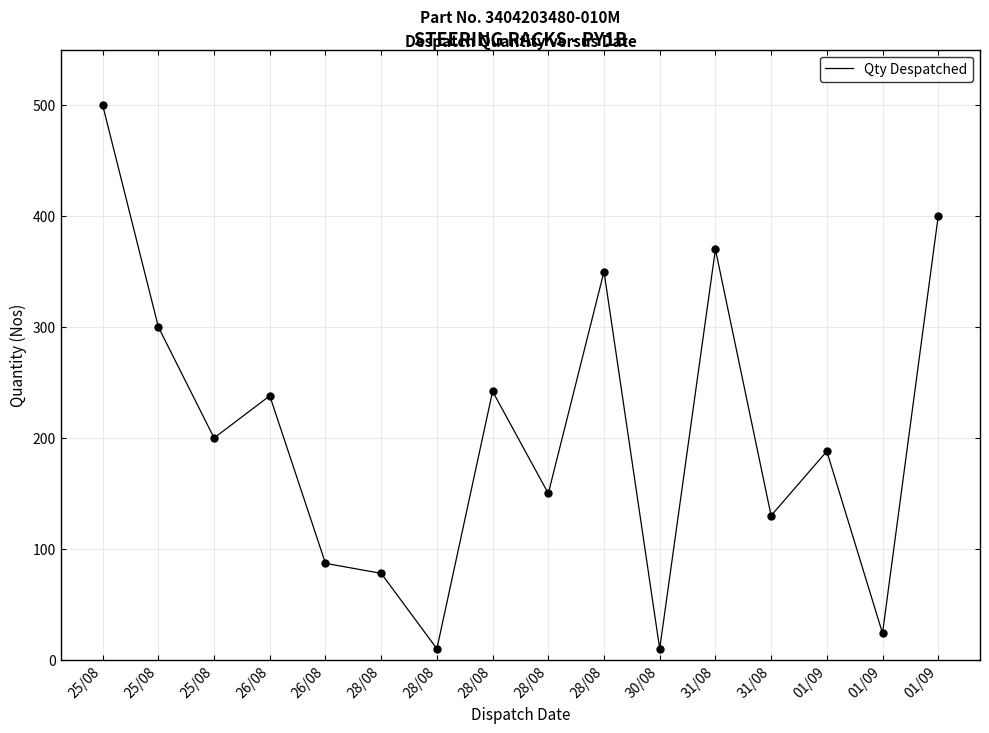

What is the ratio of the value at 28/08 to the value at 31/08?

2.7